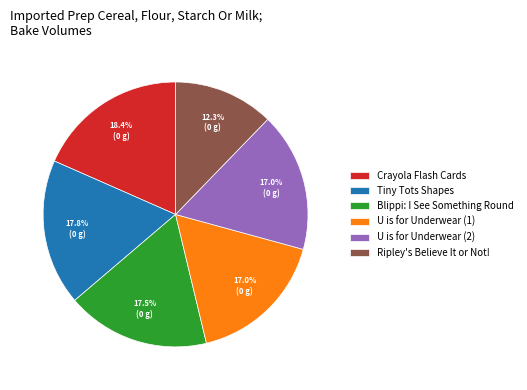

What is the ratio of the value at Crayola Flash Cards to the value at Blippi: I See Something Round?

1.1